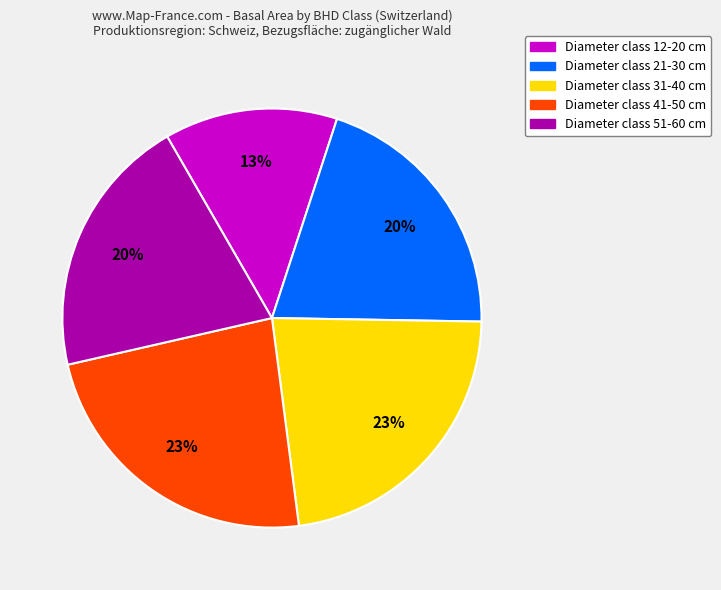

Does any single category account for the majority?

No